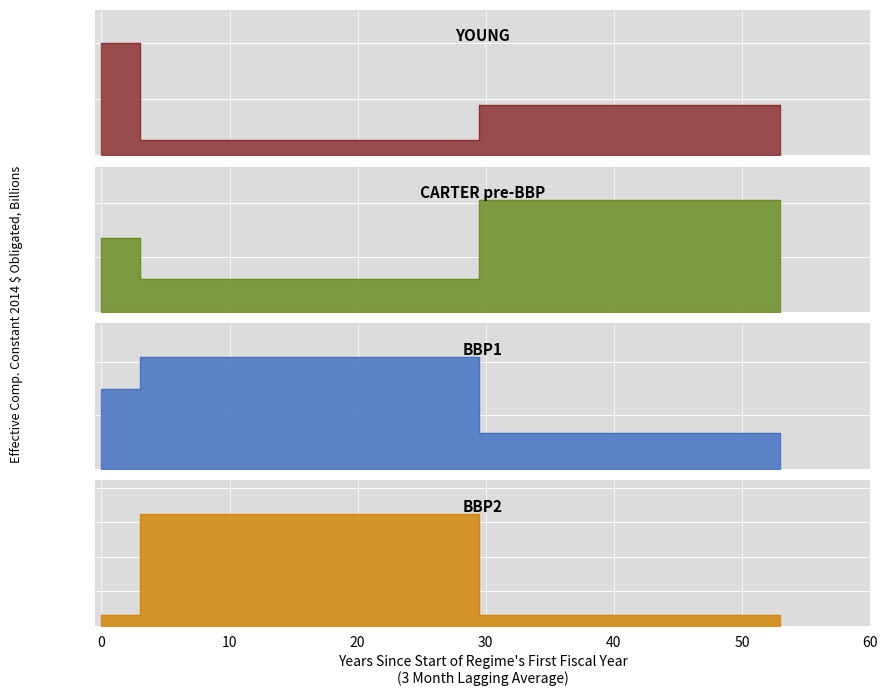

True or false: CARTER pre-BBP has a value of 35.5 at 30.

False